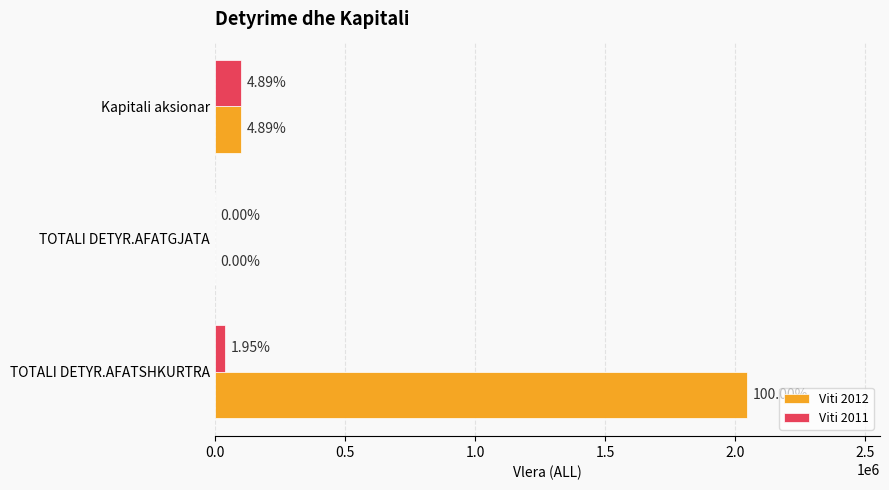

Rank the series by their average value, from highest to lowest.

Viti 2012, Viti 2011